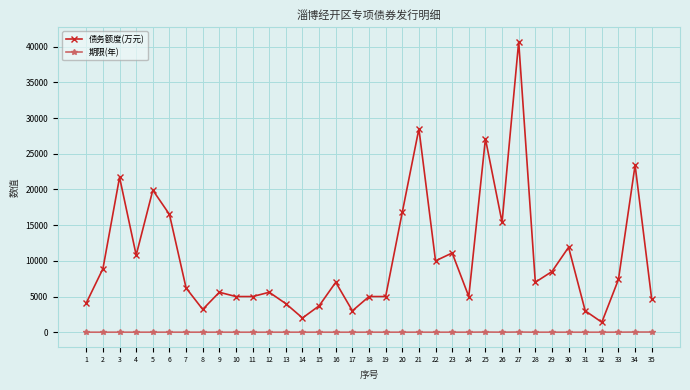

What is the sum of all 债务额度(万元) values?

364000